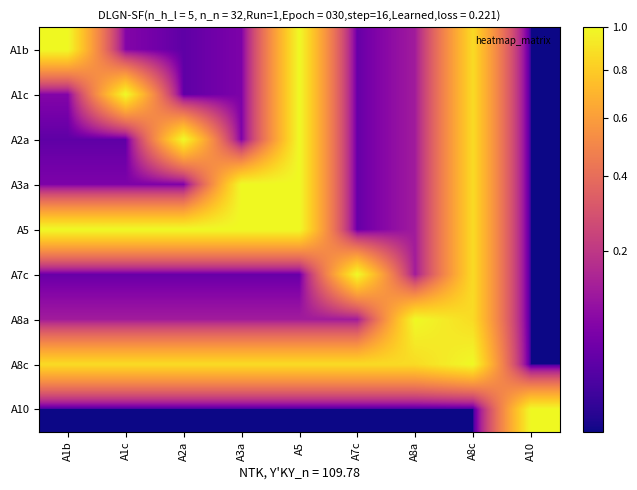

Between A7c and A2a, which is larger?

A7c